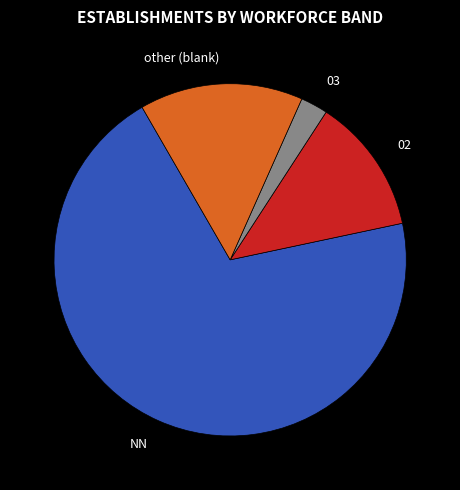

Which slice represents more than half of the pie?

NN